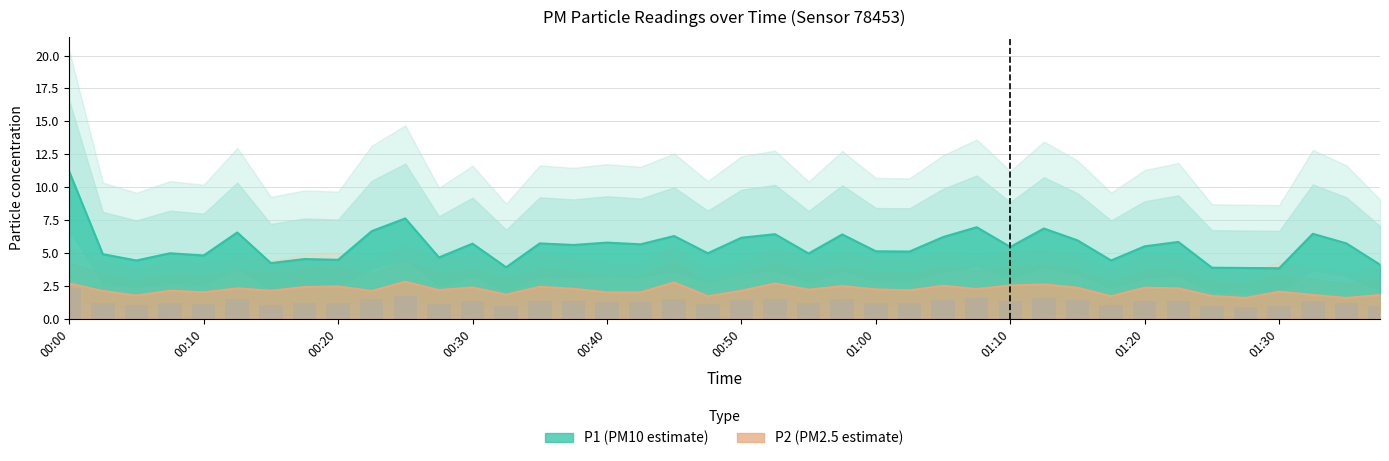

True or false: P2 has a value of 2.4 at 01:20.

True